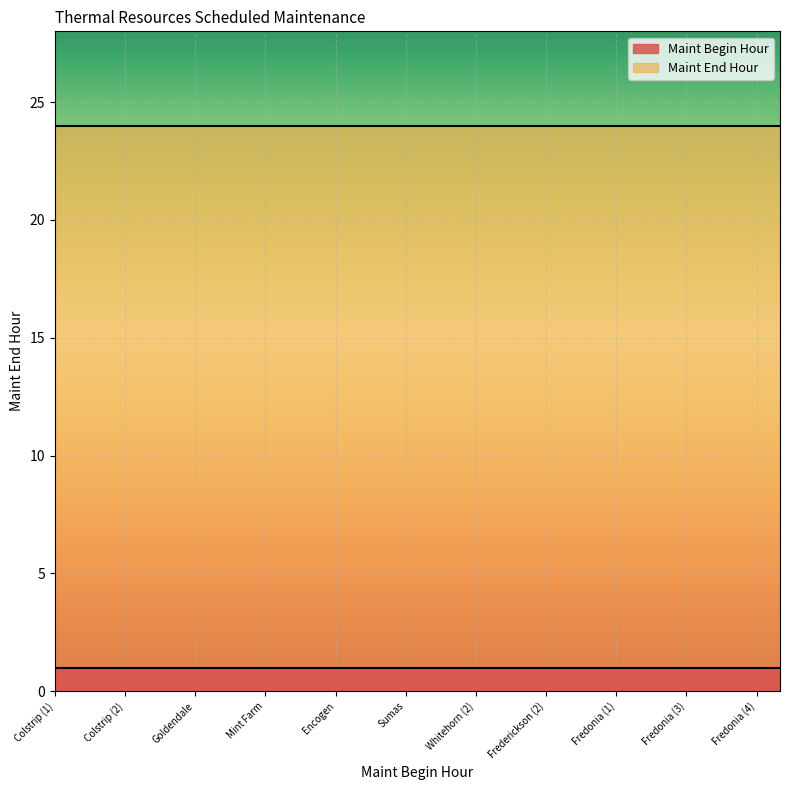

What is the minimum value shown in the chart?

1